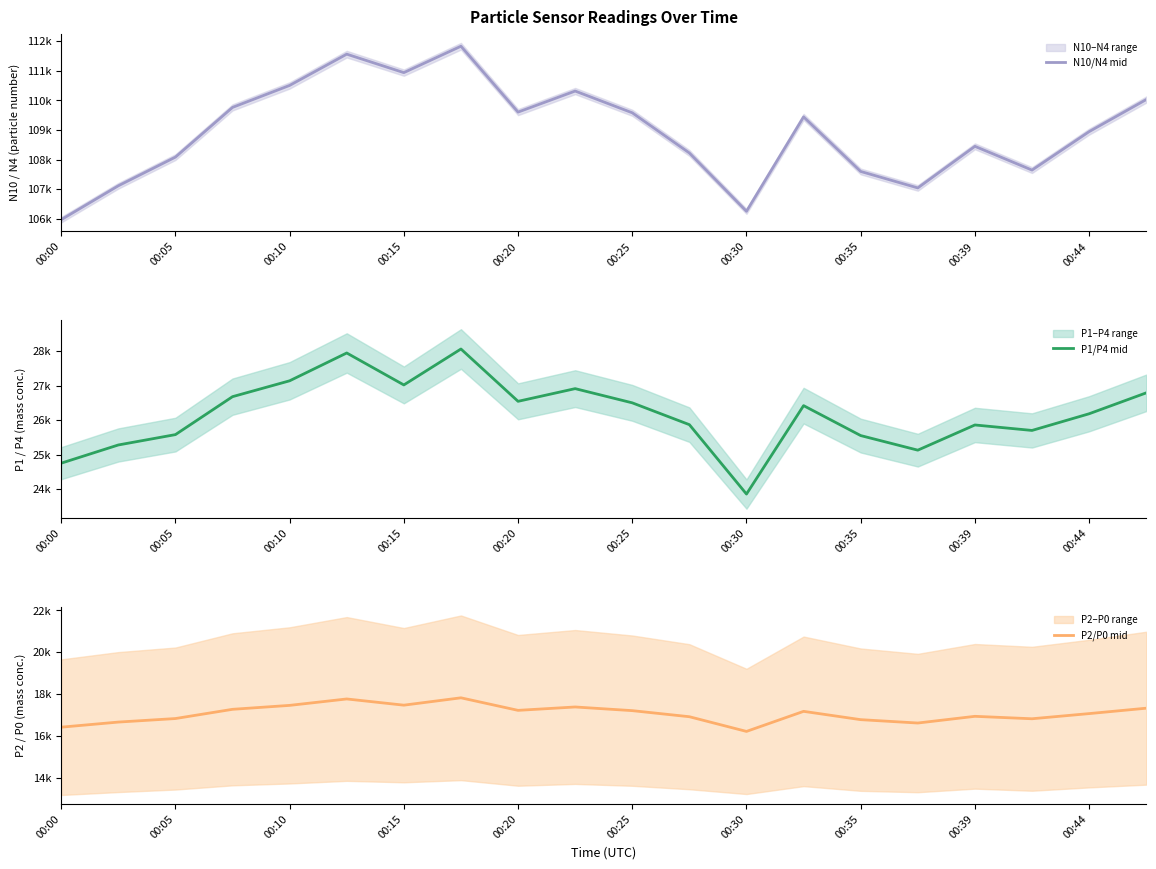

Which series has the widest spread of values?

N10/N4 mid